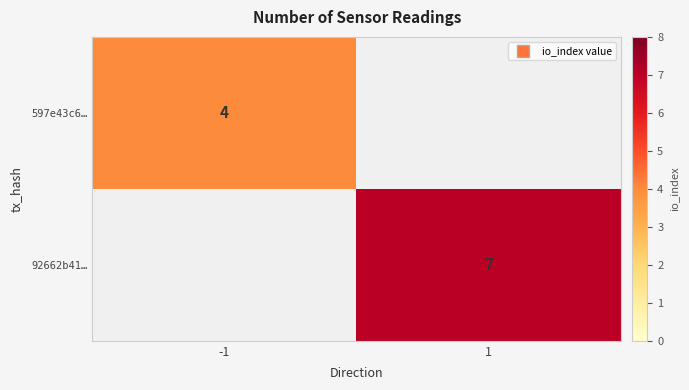

Which series changed the most between -1 and 1?

92662b41…